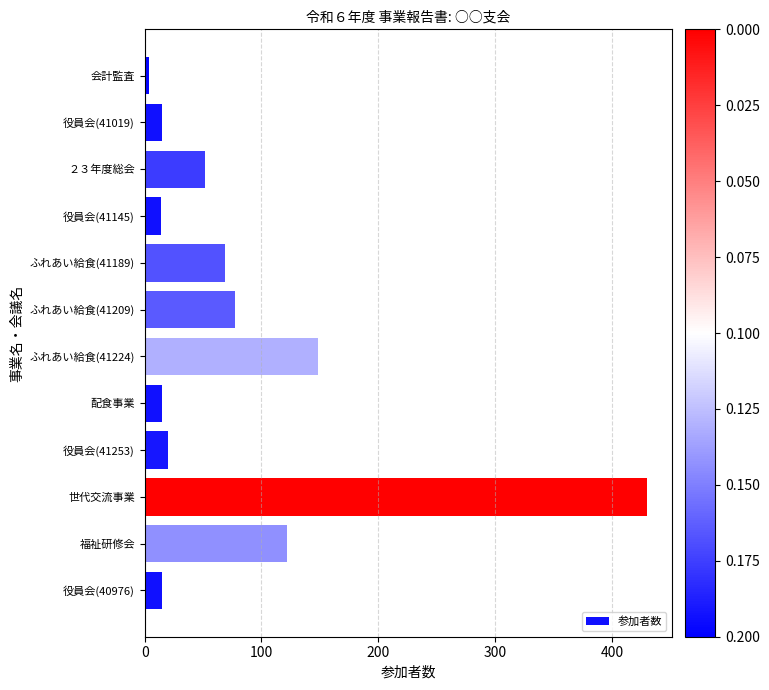

At which label is the value closest to 217?

ふれあい給食(41224)